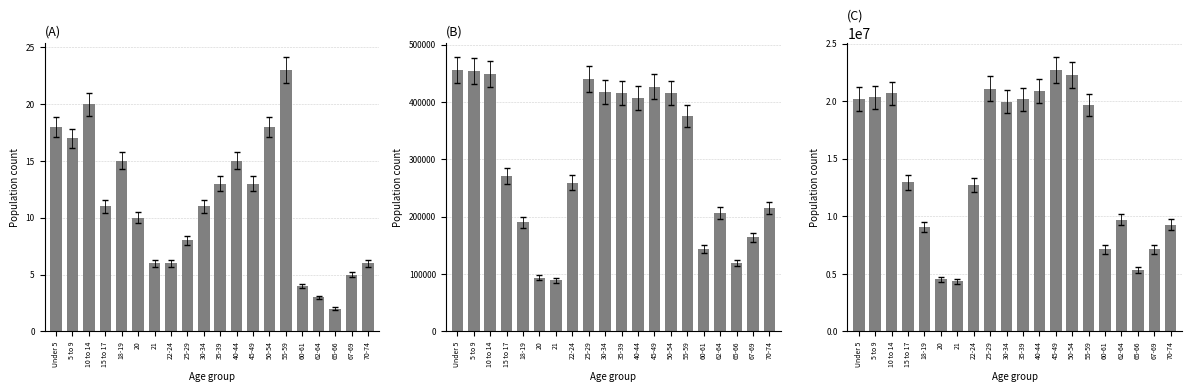

What is the value of the National bar at the 14th from the left?

22298125